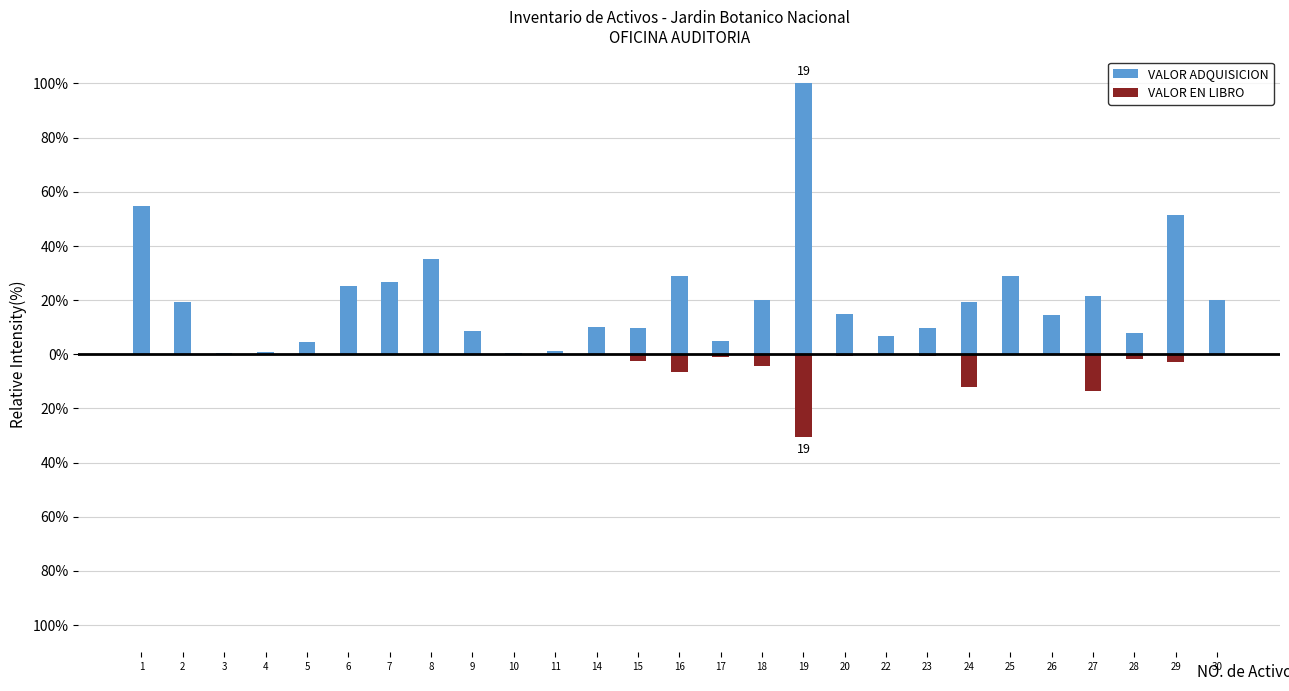

Which label corresponds to the largest value in the chart?

19